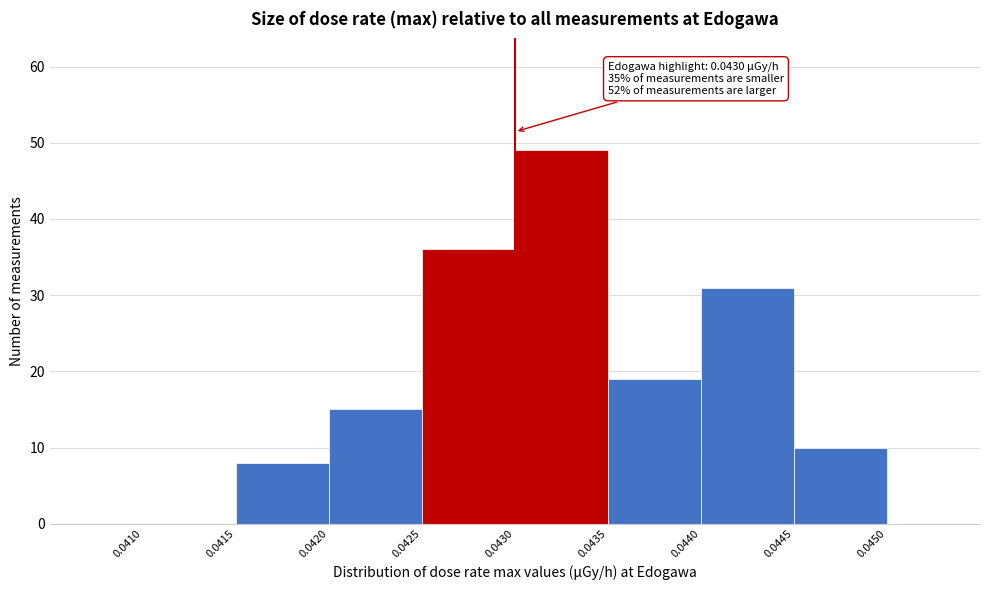

Which range on the x-axis has the tallest bar?

0.0430 to 0.0435